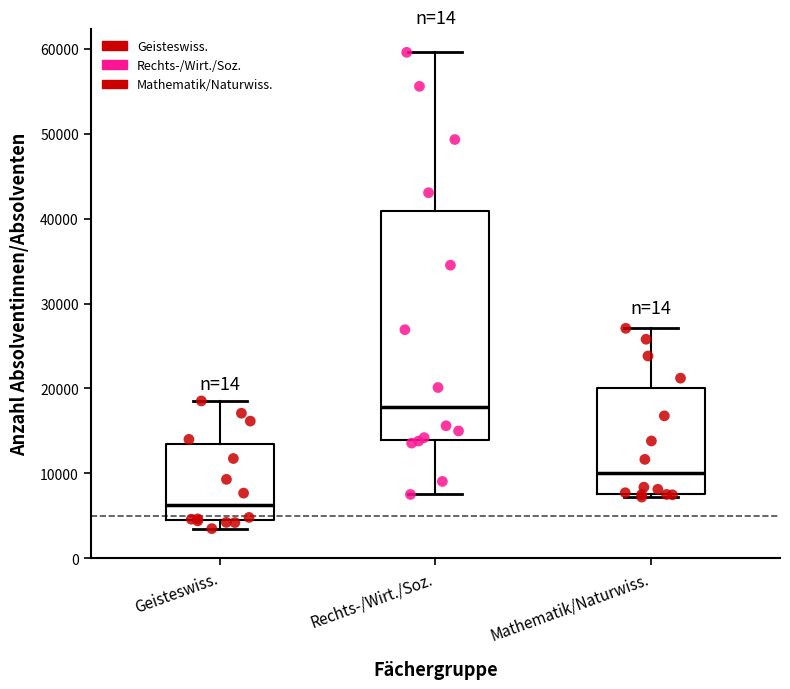

Reading left to right, transcribe this box plot: for each box, give where its median line is, the range the box spans, and where its two whiskers end, as read against the y-axis. The values are not printed on the chart, so give them approximately, as read against the axis.

Geisteswiss.: median 6000, box 4000 to 13000, whiskers 3000 to 19000
Rechts-/Wirt./Soz.: median 18000, box 14000 to 41000, whiskers 8000 to 60000
Mathematik/Naturwiss.: median 10000, box 8000 to 20000, whiskers 7000 to 27000